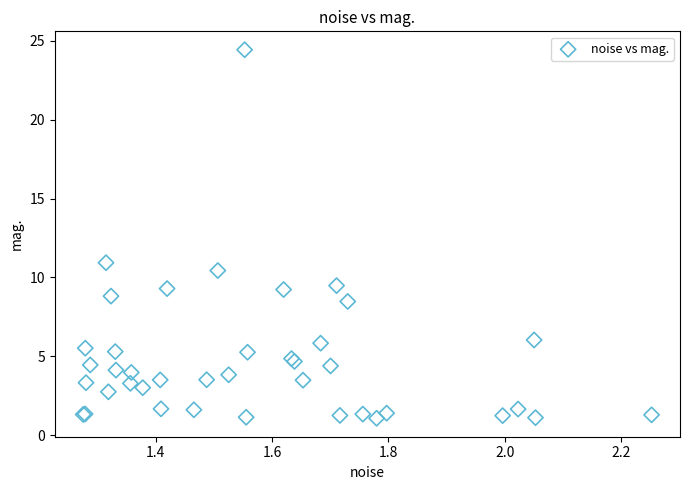

What Y value in the scatter plot is closest to 12?

10.9